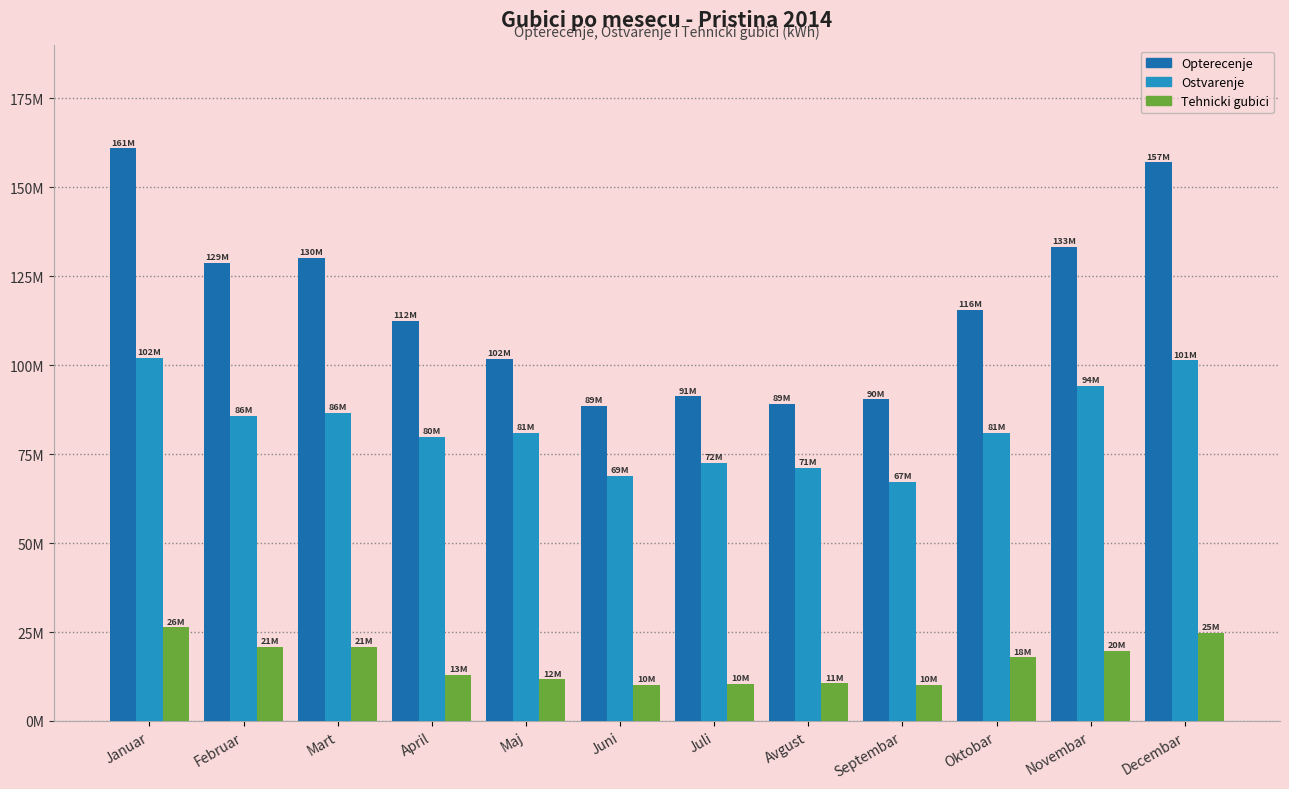

Which label corresponds to the smallest value in the chart?

Juni